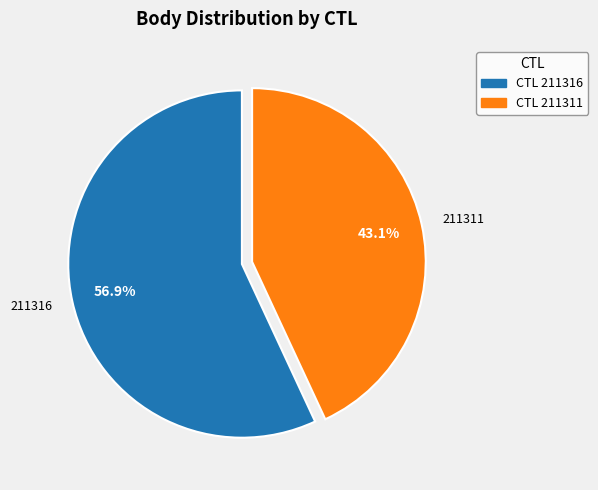

Is there any slice that represents more than half of the pie?

Yes